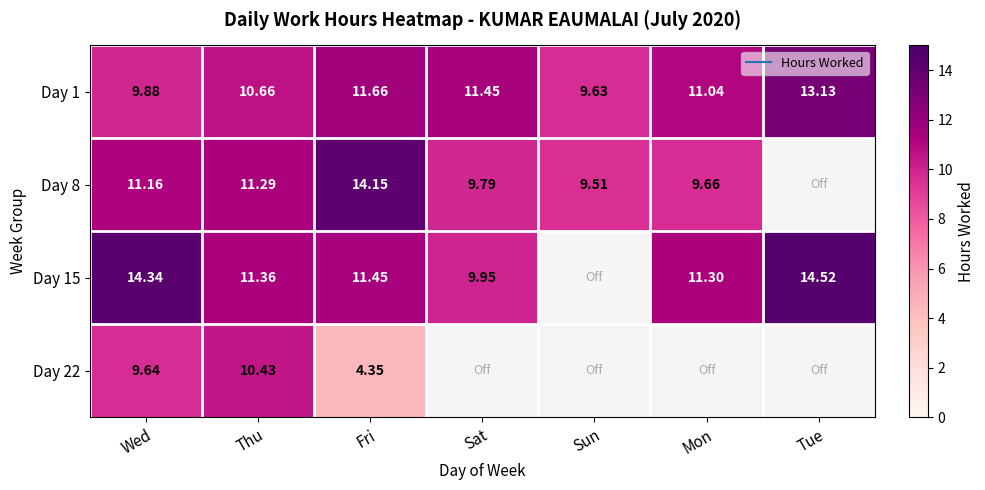

Which series has the largest total across all categories?

Day 1